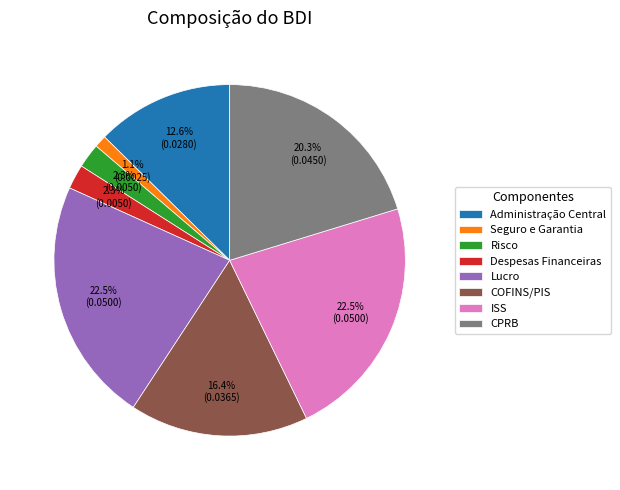

Is it true that CPRB is 33% of the pie?

False